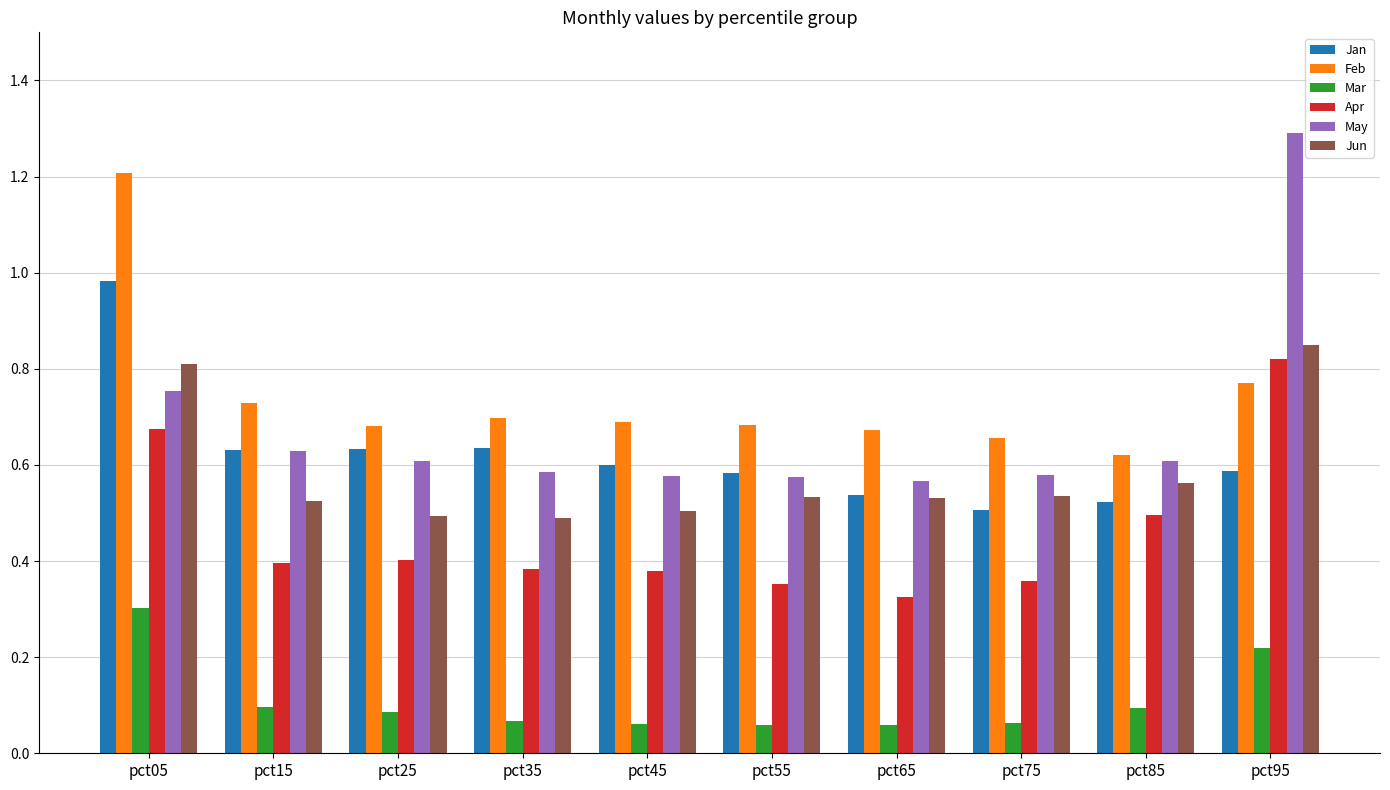

Count the Feb values in the range 0 to 1.

9